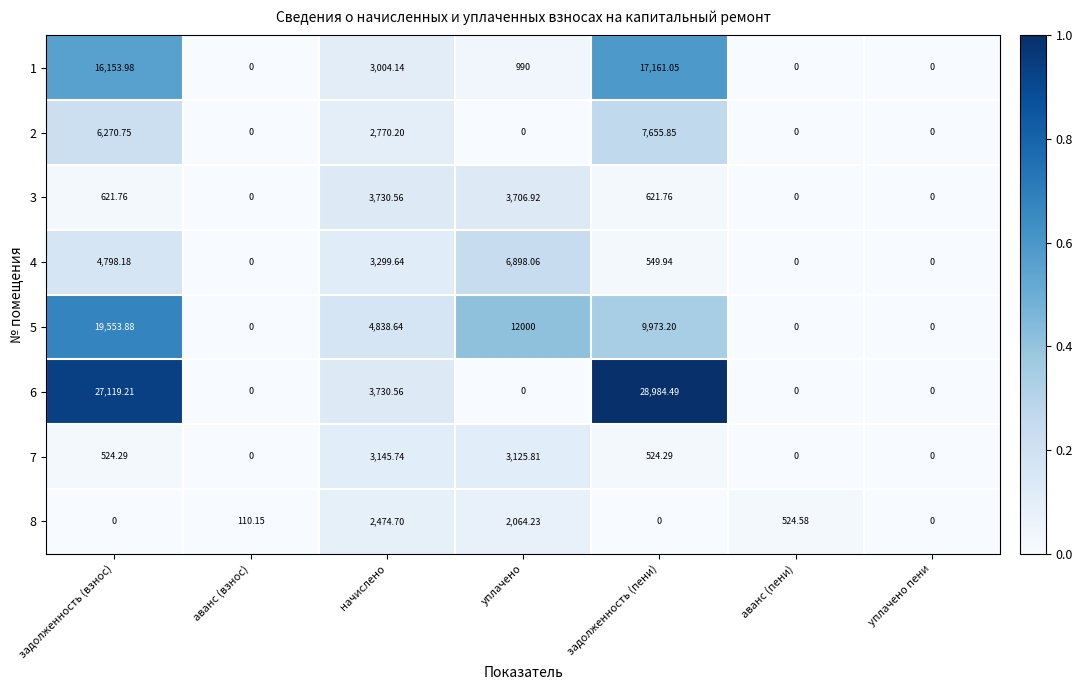

Is the value of 1 at начислено greater than the value of 5 at задолженность (пени)?

No